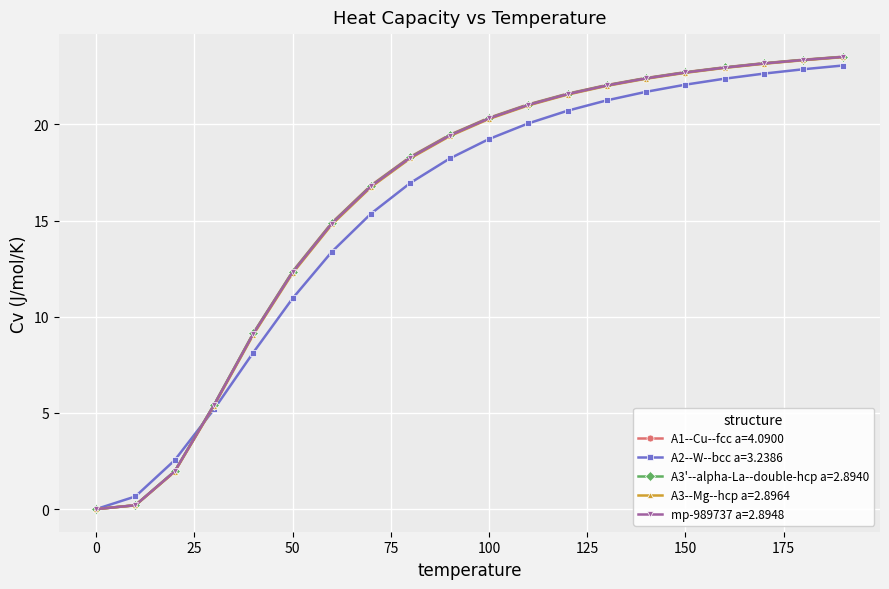

Which series has the largest range (max minus min)?

A1--Cu--fcc a=4.0900